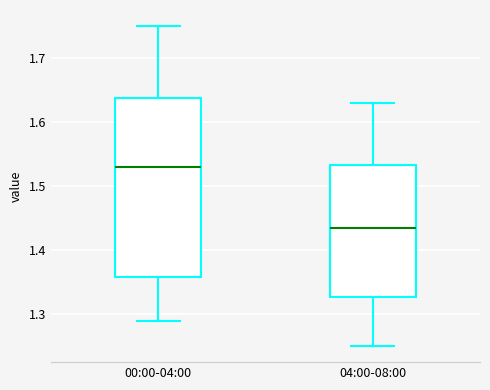

Which box has the highest median line?

00:00-04:00